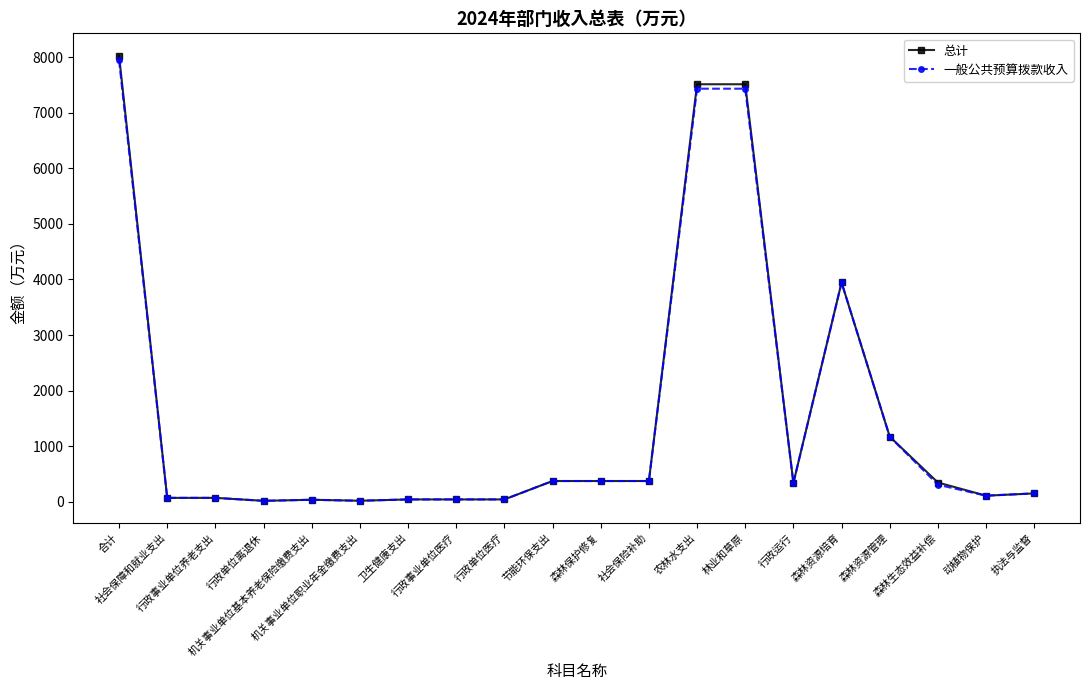

Which series has the widest spread of values?

总计